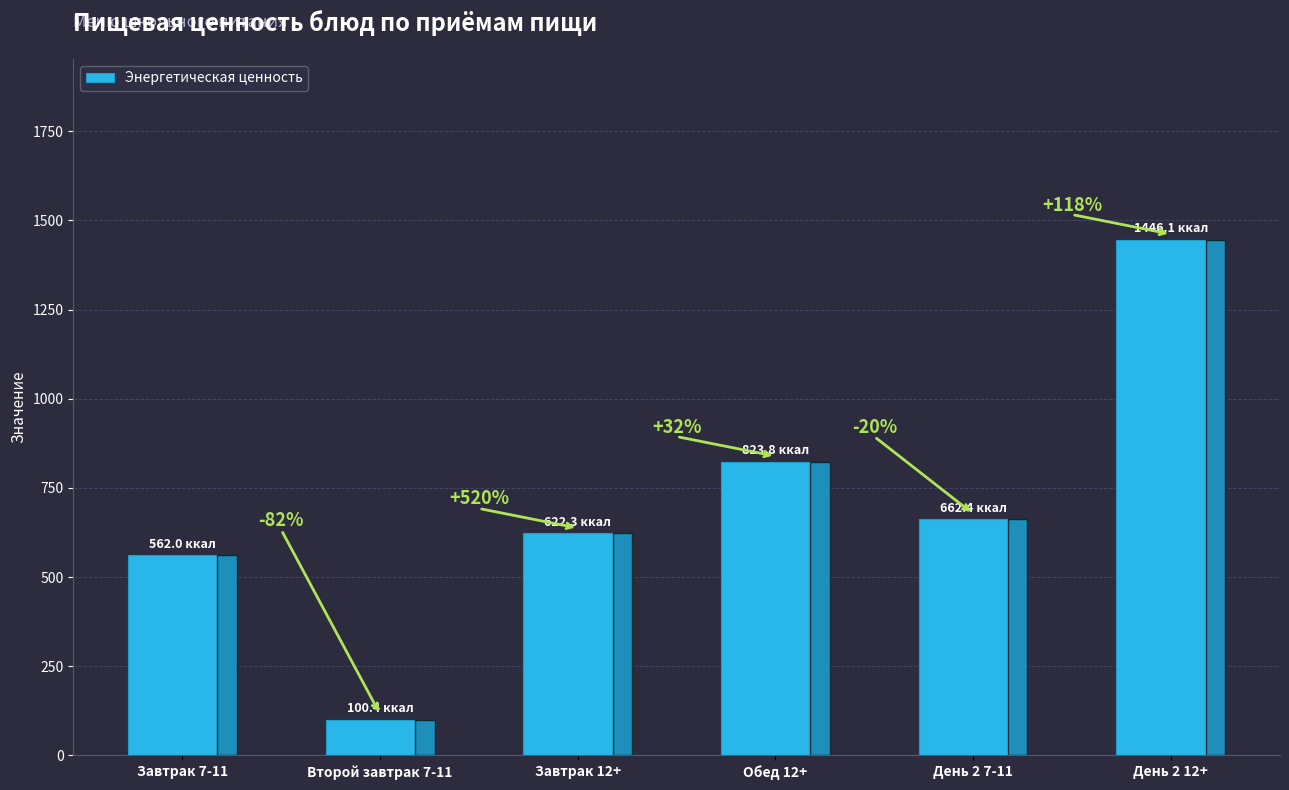

What is the change in value from Второй завтрак 7-11 to День 2 7-11?

+562.0